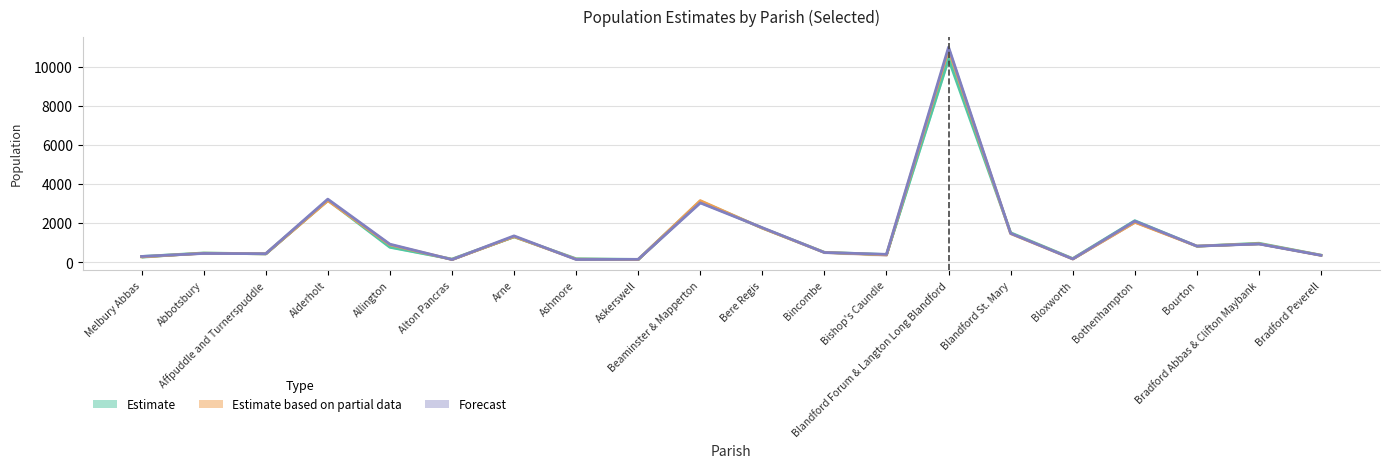

Reading left to right, list all the values displayed in this chart.

Year 2011: 304	484	437	3184	775	173	1308	191	154	3131	1757	518	403	10382	1518	198	2132	831	982	373
Year 2014: 286	471	443	3154	903	151	1318	167	151	3158	1750	511	385	10866	1472	179	2051	833	956	365
Year 2019: 308	460	448	3233	934	148	1358	151	160	3043	1775	508	415	10992	1485	179	2112	835	945	363